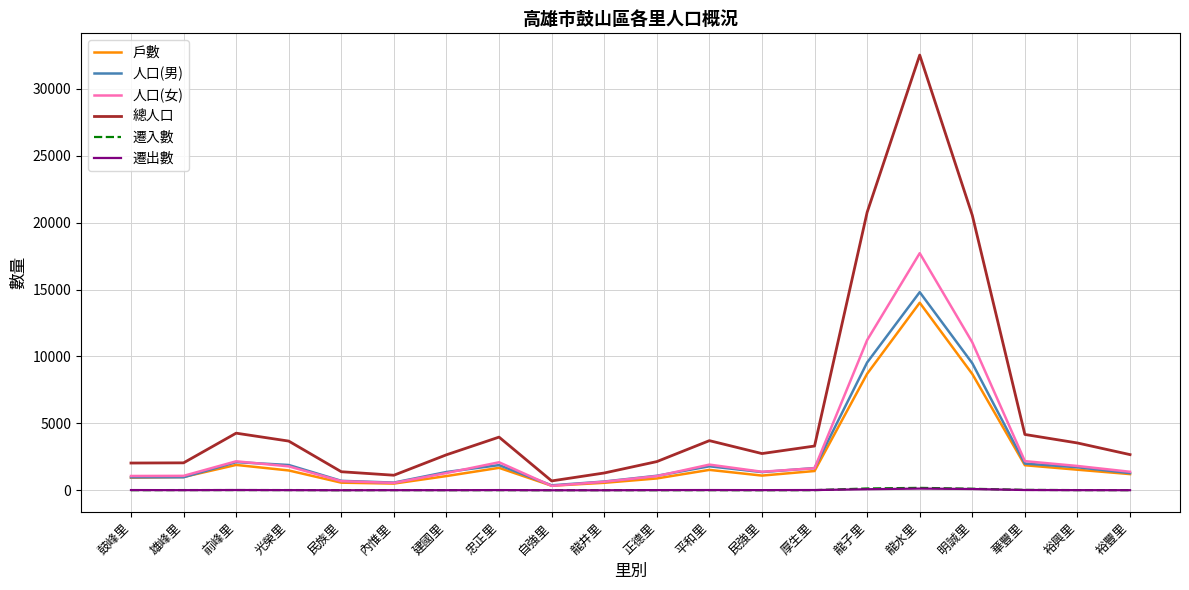

Which series has the largest range (max minus min)?

總人口